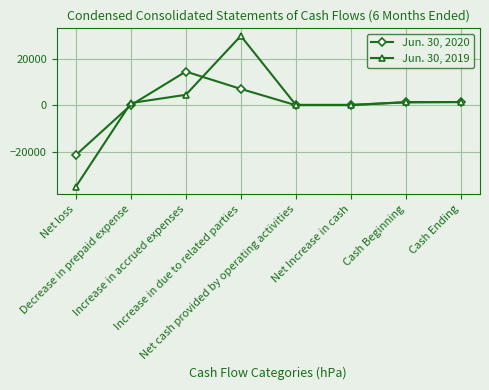

What is the minimum value for Jun. 30, 2019?

-35080